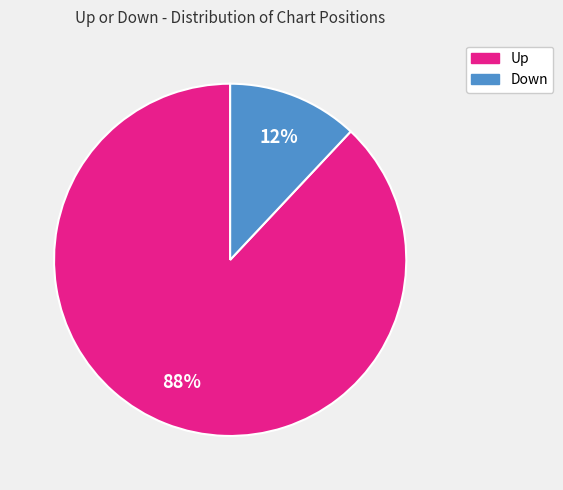

Does any single category account for the majority?

Yes